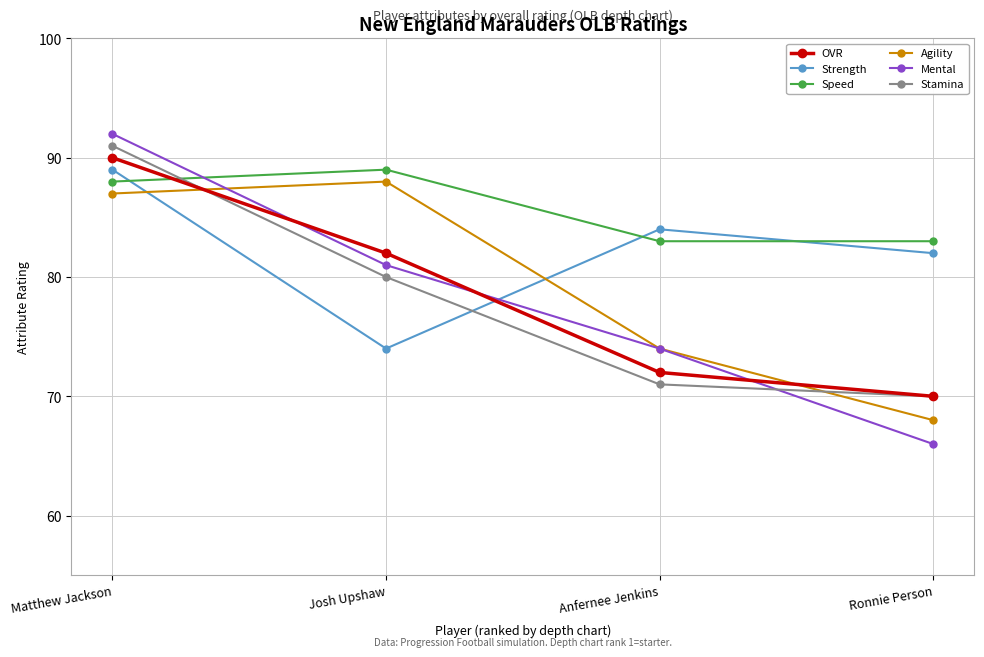

After their last crossing, which series has the higher values: Agility or Stamina?

Stamina